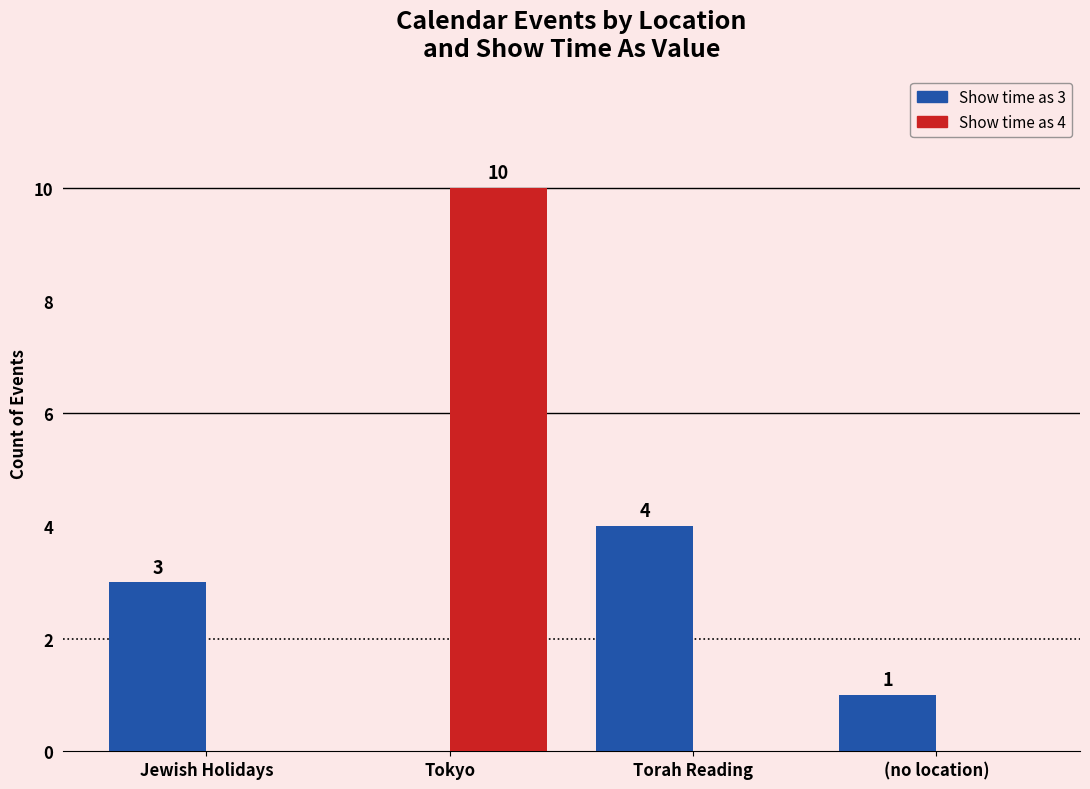

Count the Show time as 4 values in the range 0 to 10.

4